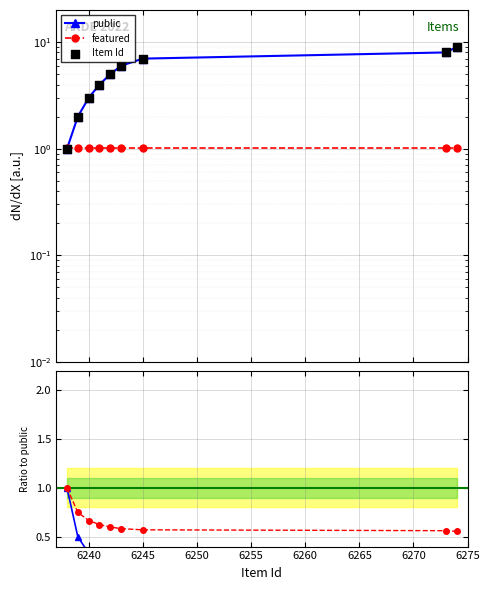

What is the total value across all series at 6270?

8.7